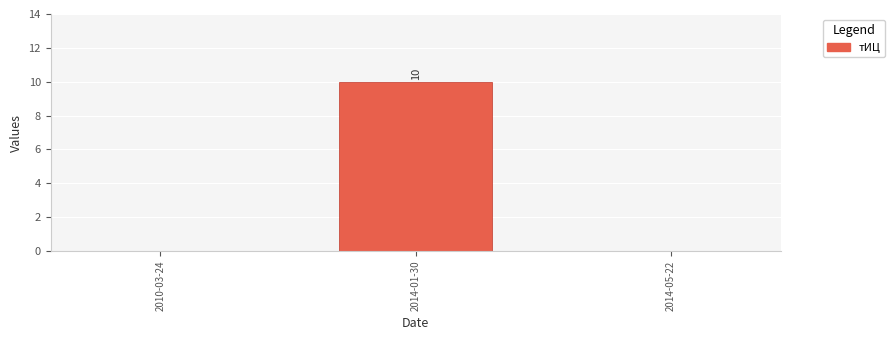

The chart shows a value of -7 at 2014-05-22. True or false?

False